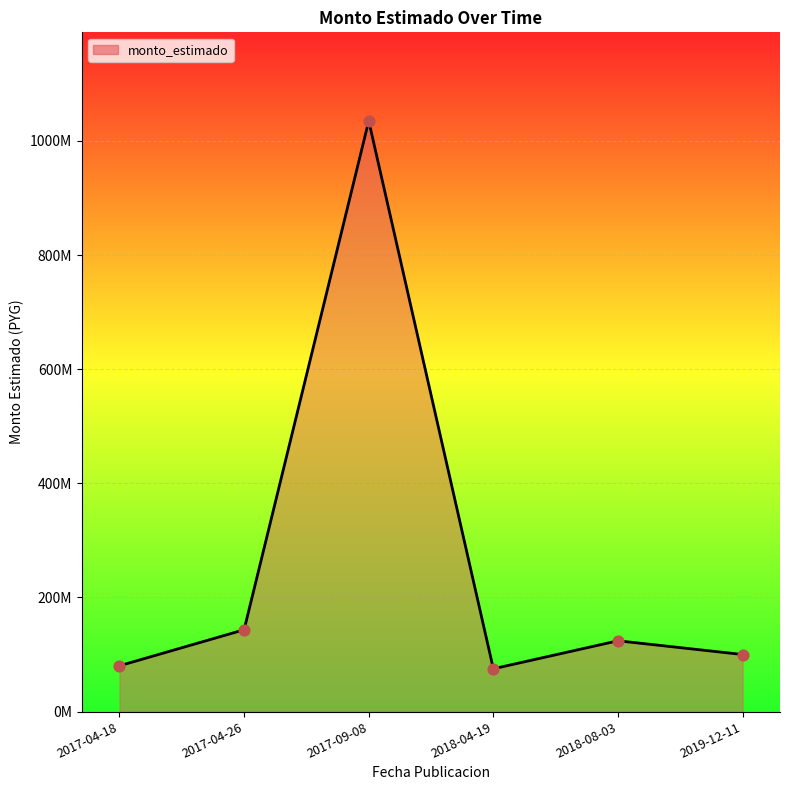

Which has a higher value, 2017-09-08 or 2018-04-19?

2017-09-08